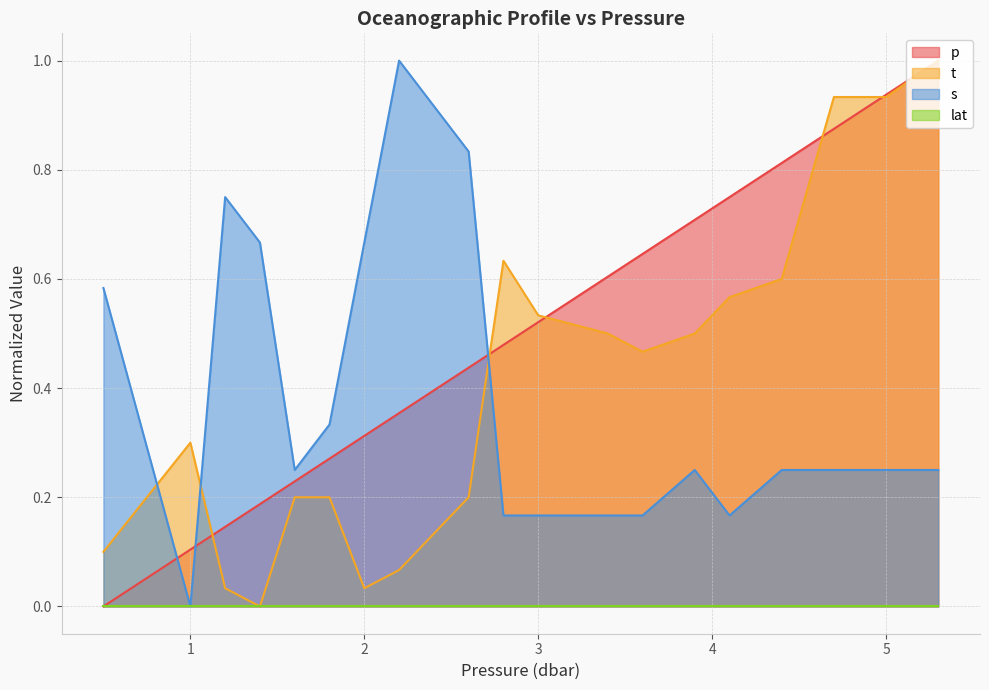

What is the difference between the highest and lowest values at 0.5?

0.6